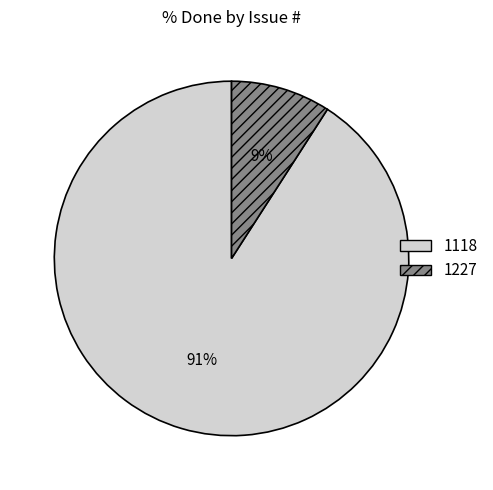

The 1118 slice represents 91% of the pie. True or false?

True